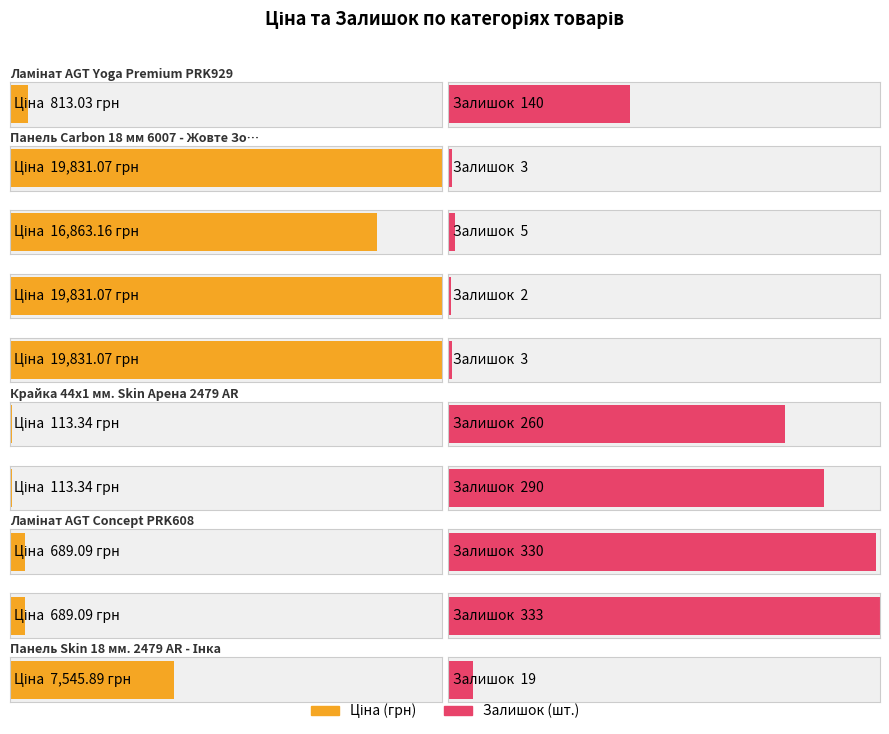

Which series has the largest total across all categories?

Ціна